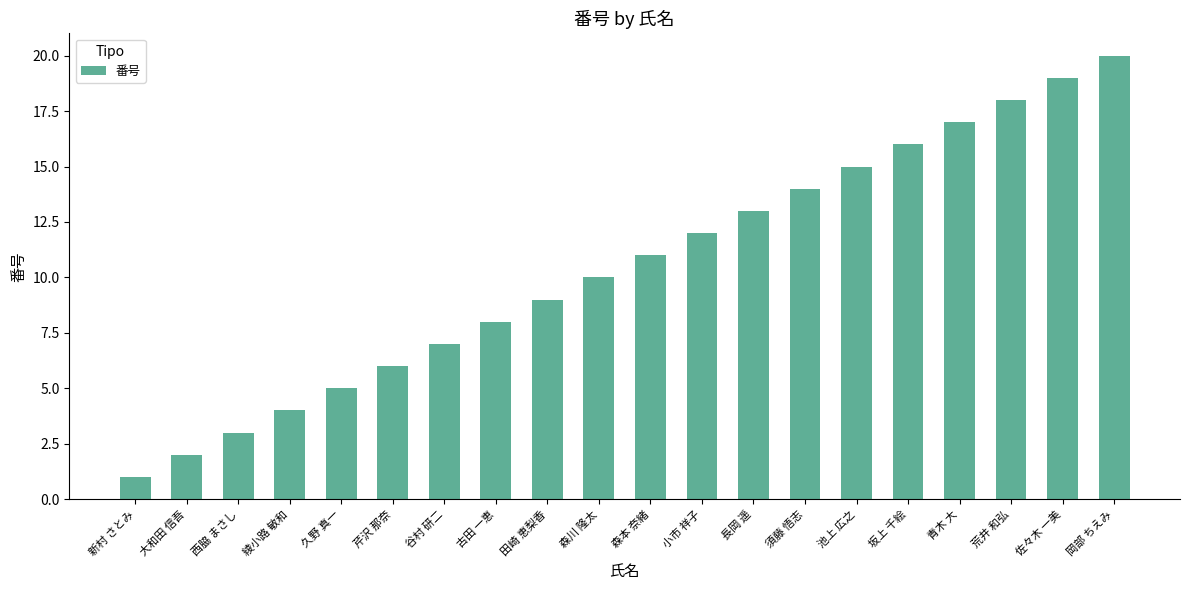

How many values are below 11?

10